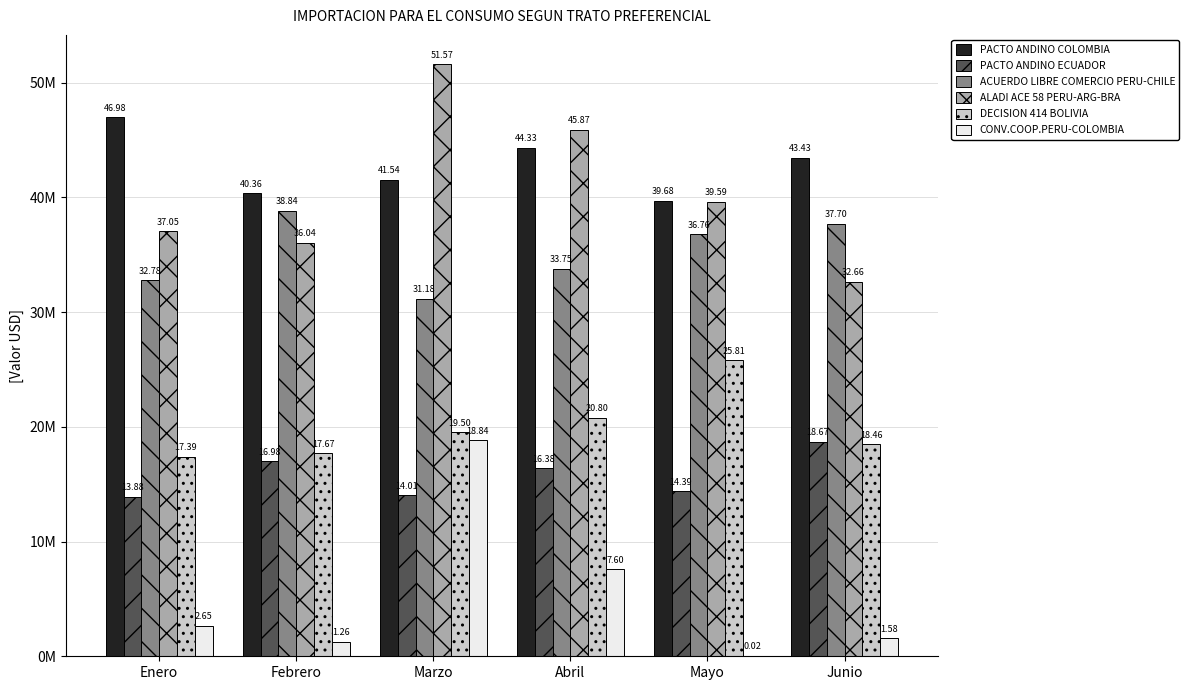

Reading left to right, list all the values displayed in this chart.

PACTO ANDINO COLOMBIA: Enero=46982913.3	Febrero=40364508.1	Marzo=41542051.4	Abril=44326844.0	Mayo=39680430.0	Junio=43431973.6
PACTO ANDINO ECUADOR: Enero=13878440.4	Febrero=16977895.1	Marzo=14012255.9	Abril=16376678.3	Mayo=14392816.0	Junio=18668088.0
ACUERDO LIBRE COMERCIO PERU-CHILE: Enero=32777829.9	Febrero=38840800.2	Marzo=31179223.2	Abril=33750598.8	Mayo=36758241.5	Junio=37699145.5
ALADI ACE 58 PERU-ARG-BRA: Enero=37052194.5	Febrero=36044190.7	Marzo=51573862.3	Abril=45870878.7	Mayo=39590801.7	Junio=32655938.7
DECISION 414 BOLIVIA: Enero=17392438.4	Febrero=17674407.5	Marzo=19502300.6	Abril=20798913.2	Mayo=25805462.5	Junio=18463237.2
CONV.COOP.PERU-COLOMBIA: Enero=2654543.0	Febrero=1256567.4	Marzo=18837593.8	Abril=7595071.9	Mayo=22795.4	Junio=1576546.6